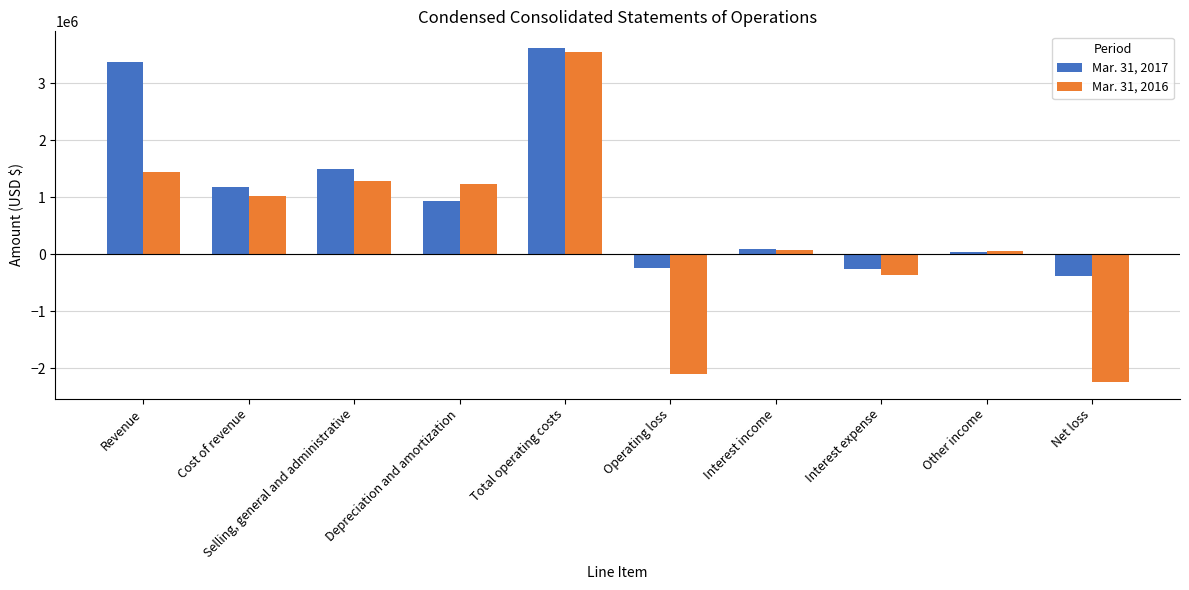

Count the number of categories in the chart.

10